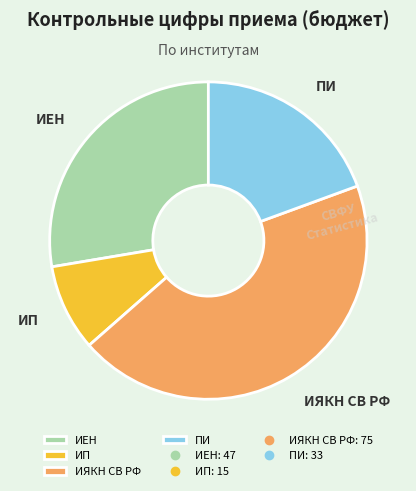

Count the number of slices in the pie.

4